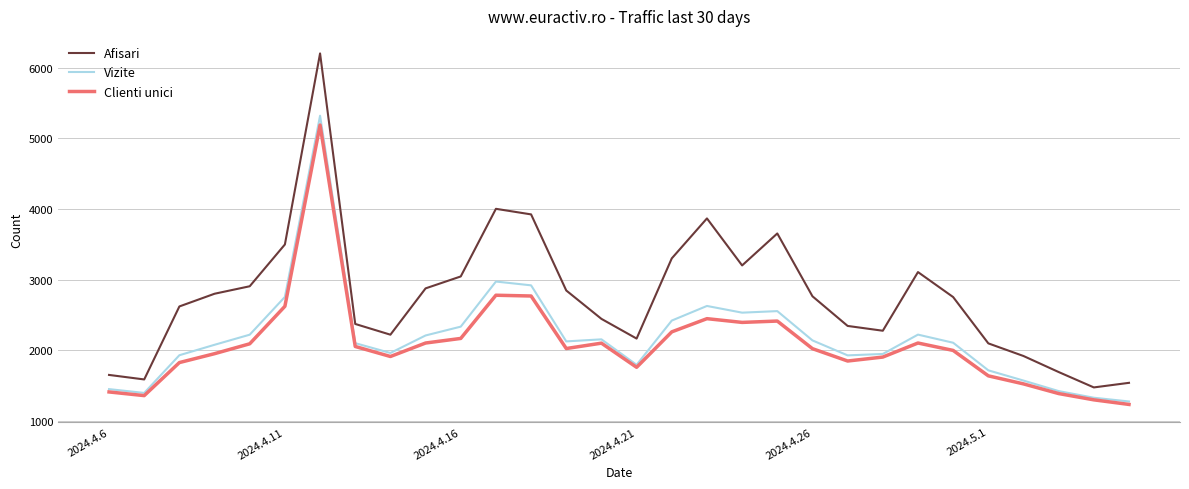

What is the smallest value displayed?

1231